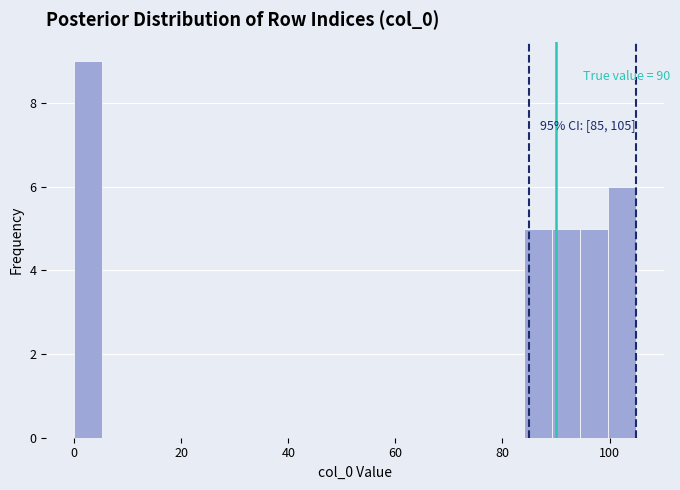

Read against the x-axis, roughly where is the centre of the tallest bar?

2